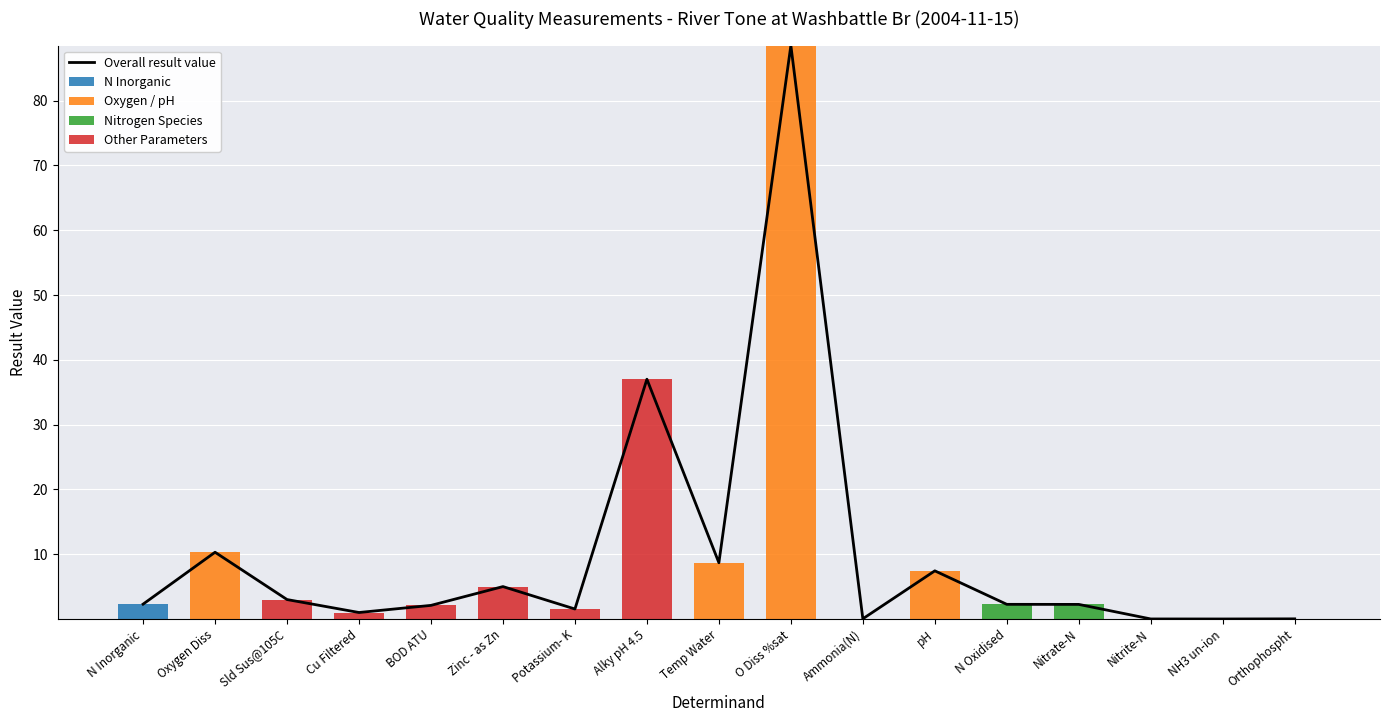

Count the N Inorganic values in the range 0 to 1.

16